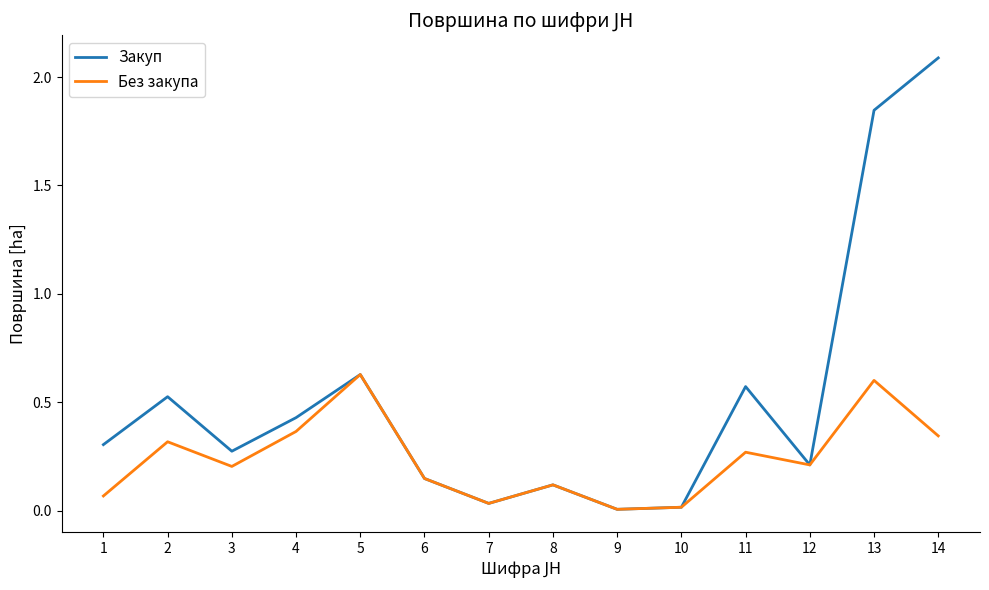

Which category has the highest value in the Закуп series?

14